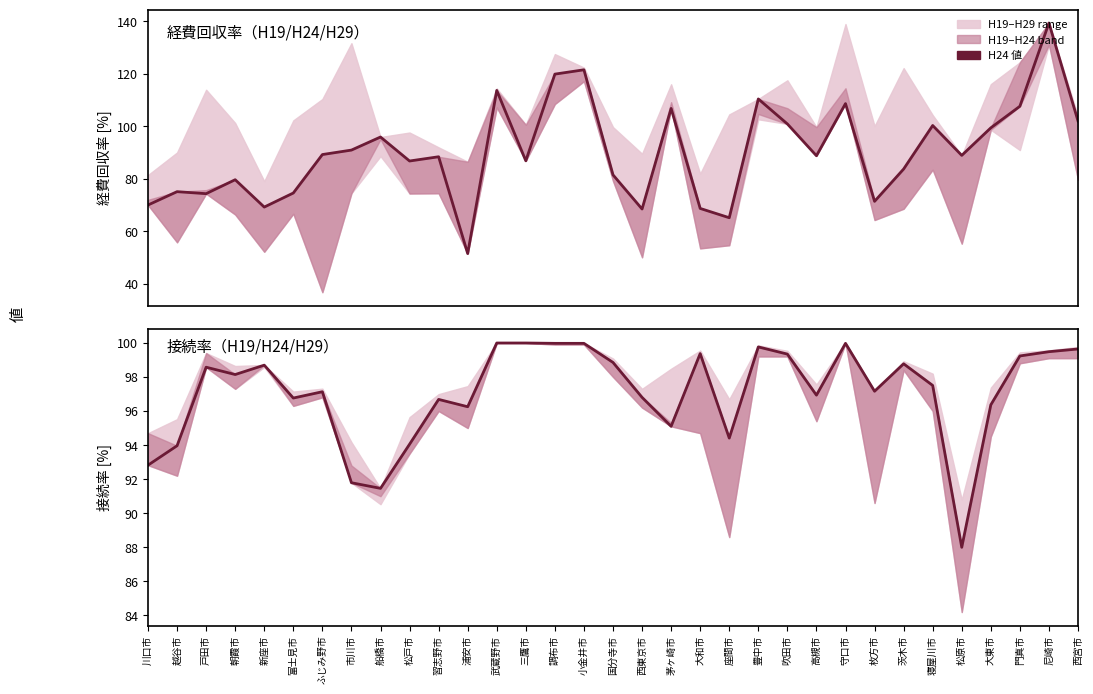

How many lines are shown in the chart?

2